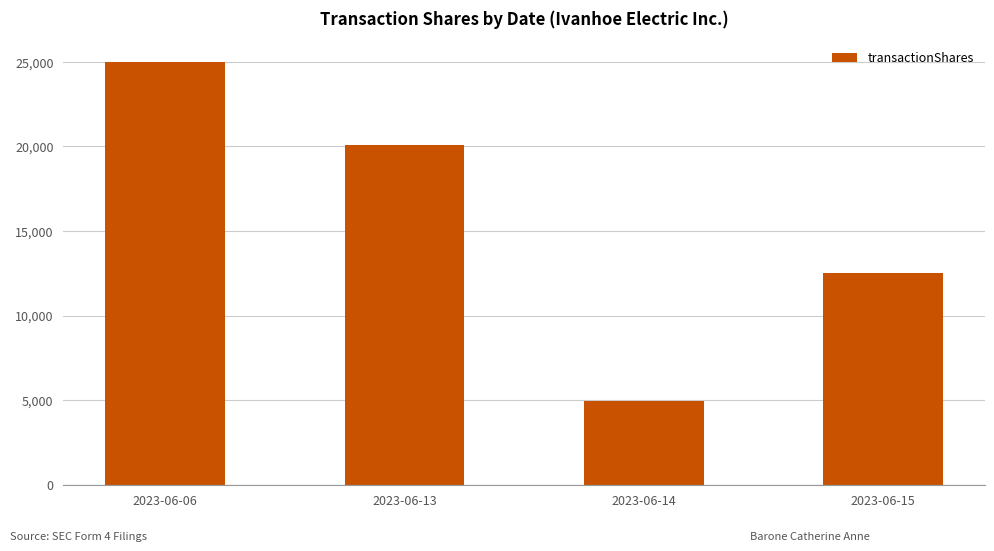

At which category does the chart reach its peak across all series?

2023-06-06